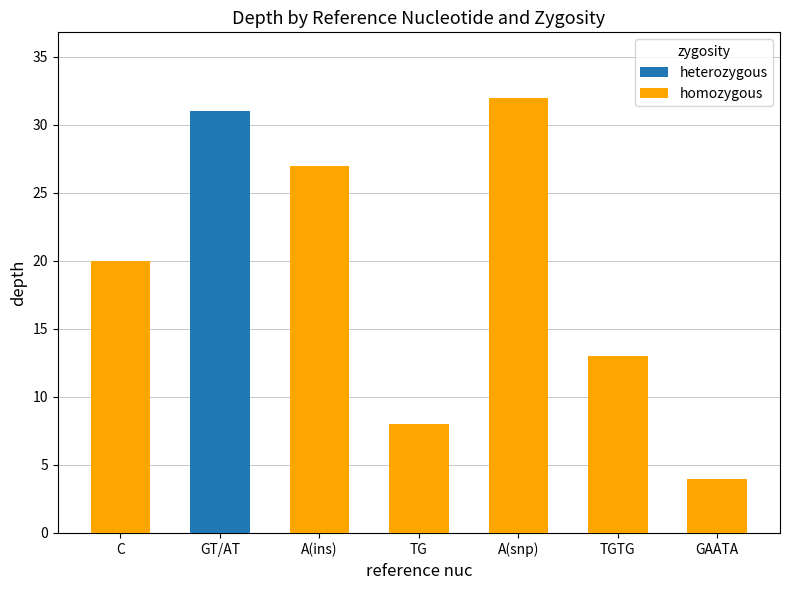

How many values in the homozygous series are below 13?

3